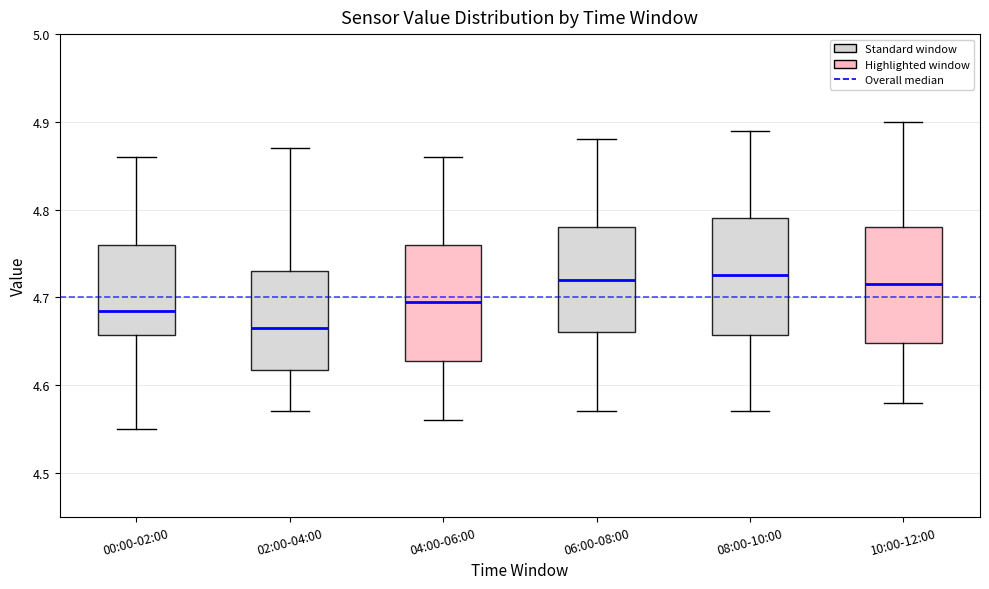

Reading left to right, read every box against the y-axis: the position of its median line, the range the box covers, and the ends of its whiskers. The values are not printed on the chart, so give them approximately, as read against the axis.

00:00-02:00: median 4.69, box 4.66 to 4.76, whiskers 4.55 to 4.86
02:00-04:00: median 4.67, box 4.62 to 4.73, whiskers 4.57 to 4.87
04:00-06:00: median 4.70, box 4.63 to 4.76, whiskers 4.56 to 4.86
06:00-08:00: median 4.72, box 4.66 to 4.78, whiskers 4.57 to 4.88
08:00-10:00: median 4.73, box 4.66 to 4.79, whiskers 4.57 to 4.89
10:00-12:00: median 4.72, box 4.65 to 4.78, whiskers 4.58 to 4.90